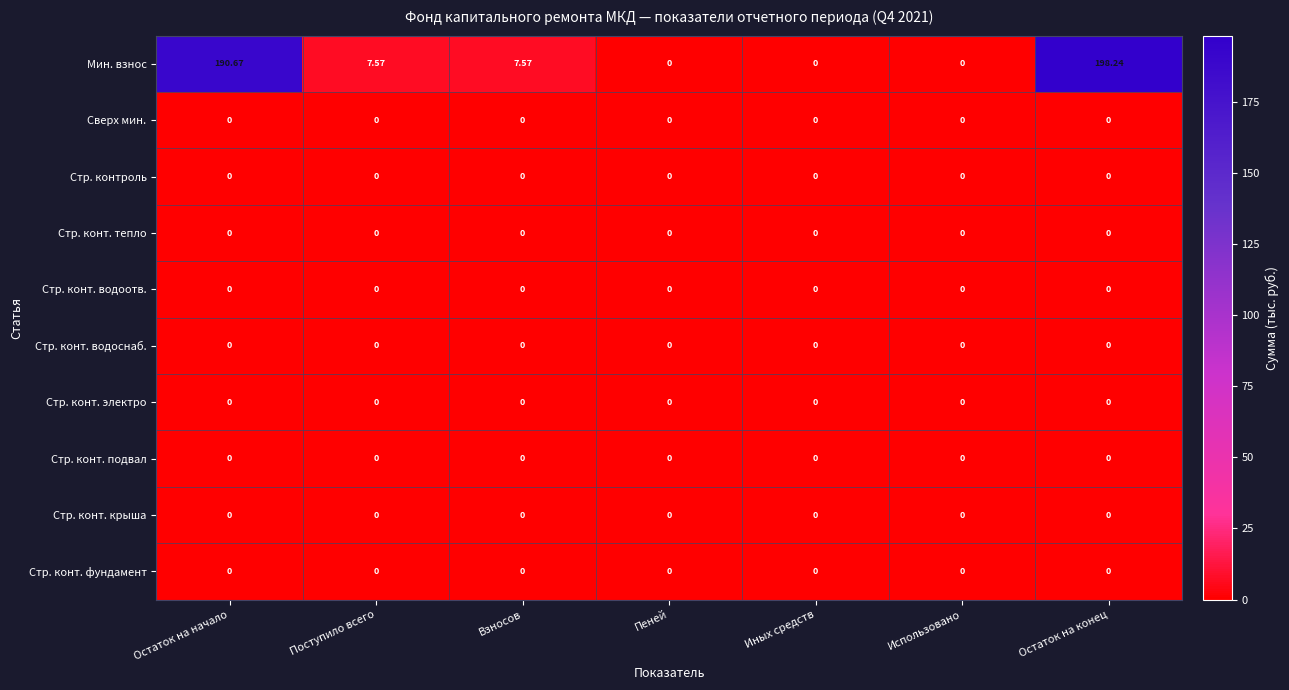

Which series has the largest total across all categories?

Мин. взнос